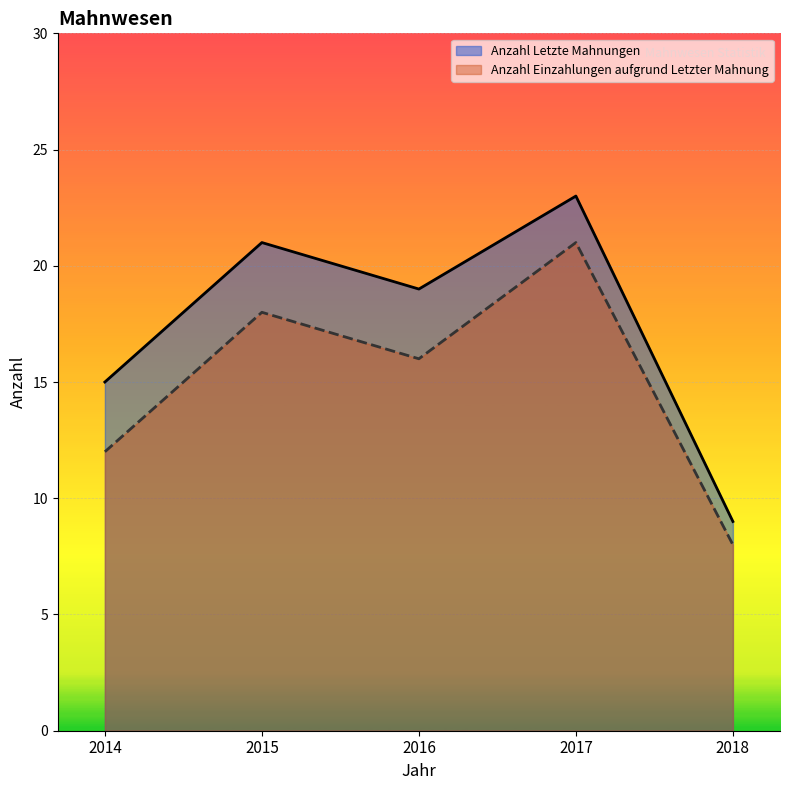

What is the difference between the maximum and second lowest values in the Anzahl Letzte Mahnungen series?

8